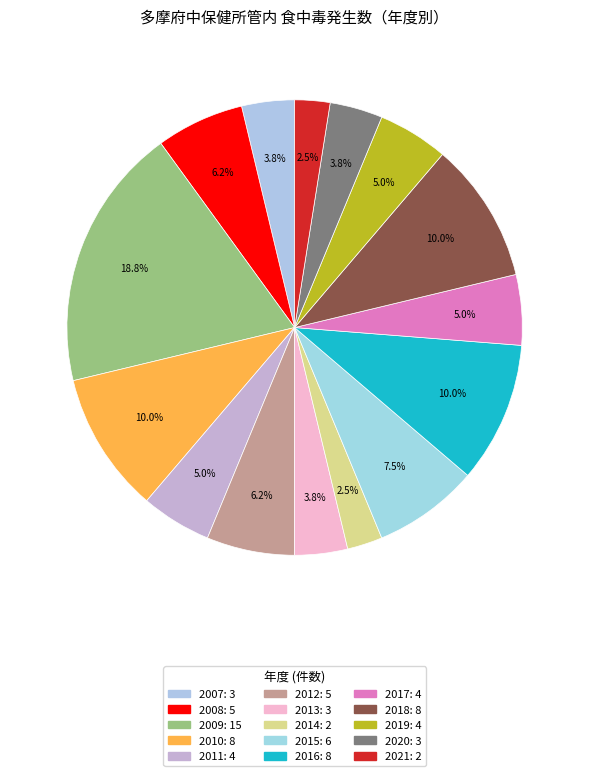

How many slices are in this pie chart?

15